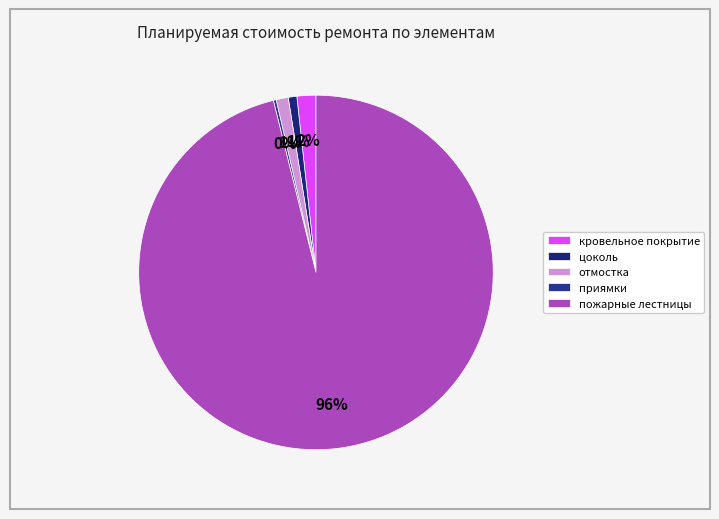

How many segments does this pie chart have?

5